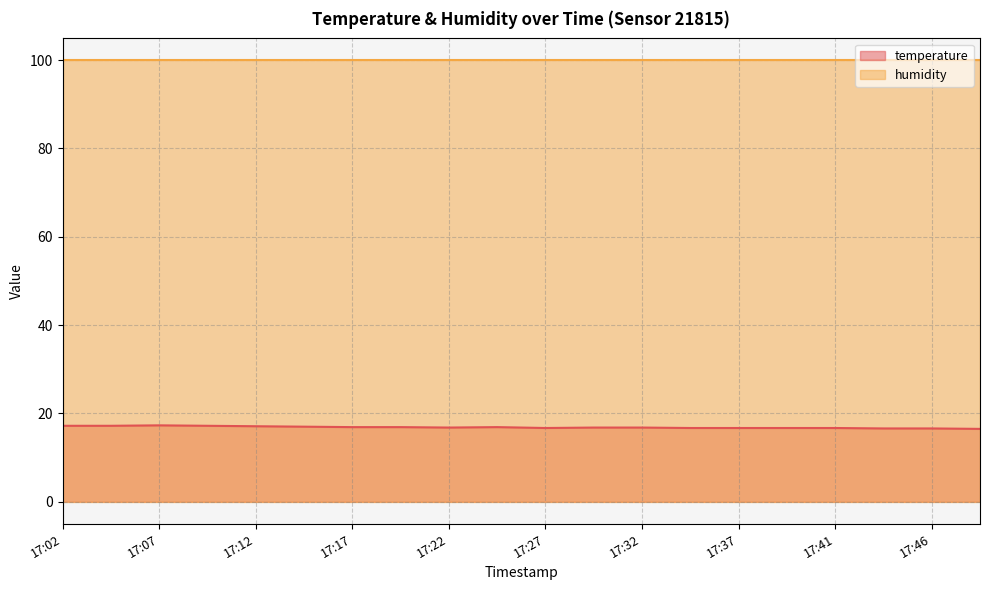

What is the difference between the maximum and minimum values?

0.8